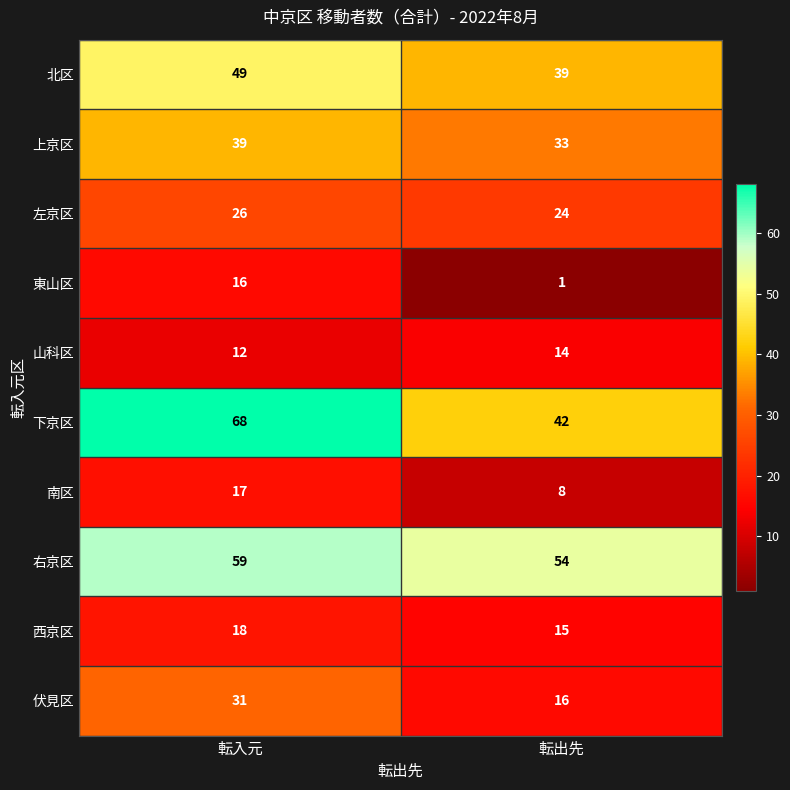

What is the difference between the 上京区 values at 転入元 and 転出先?

6